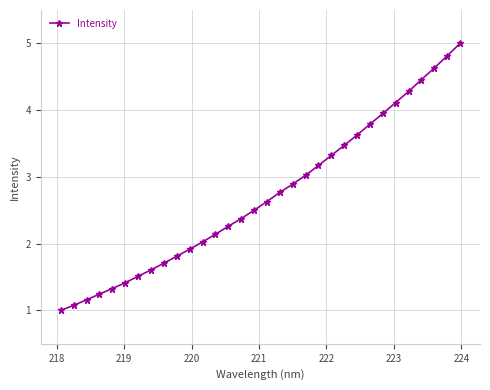

What is the value of the 2nd point from the left?

1.1